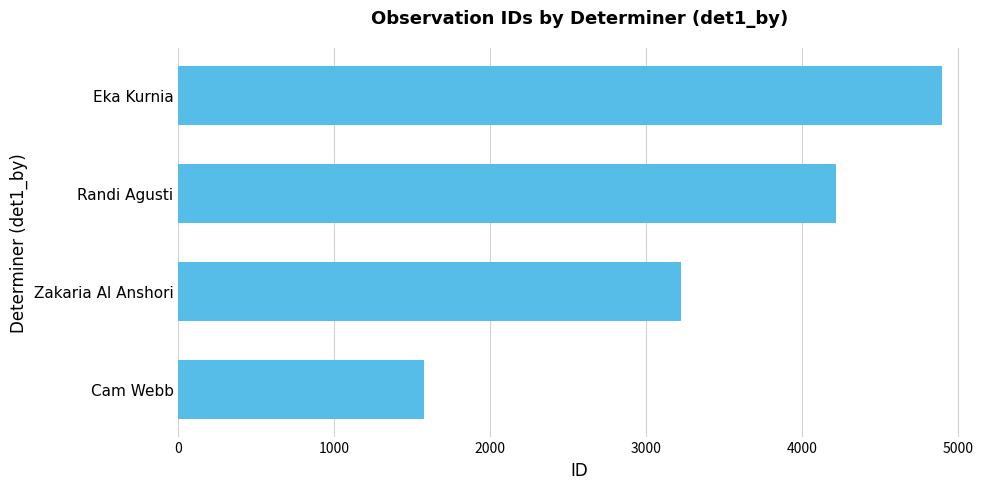

Rank the categories by value from lowest to highest.

Cam Webb, Zakaria Al Anshori, Randi Agusti, Eka Kurnia